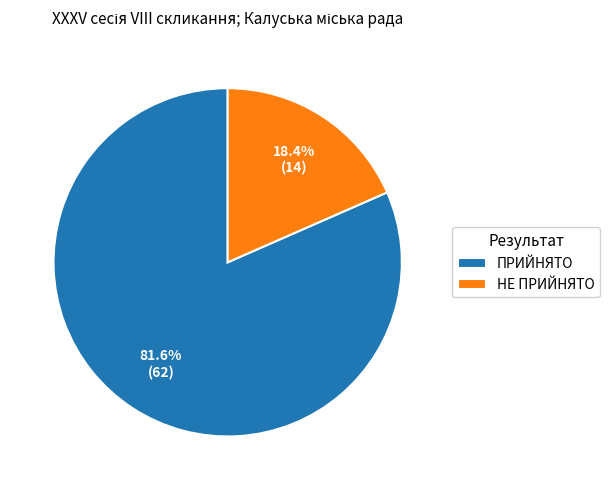

To the nearest percent, what is the difference between the НЕ ПРИЙНЯТО and ПРИЙНЯТО slice percentages?

63%